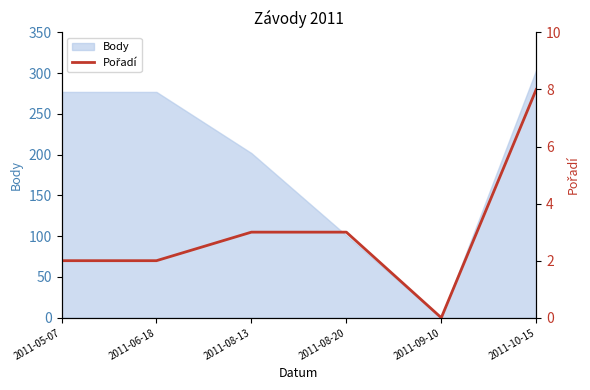

List the labels in order of value, largest first.

2011-10-15, 2011-08-13, 2011-08-20, 2011-05-07, 2011-06-18, 2011-09-10